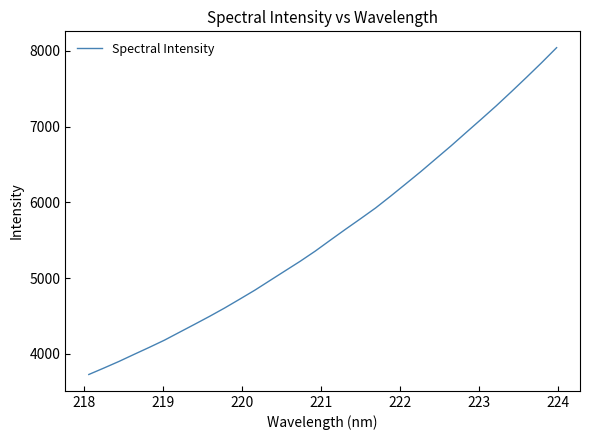

What is the difference between the maximum and minimum values?

4317.0